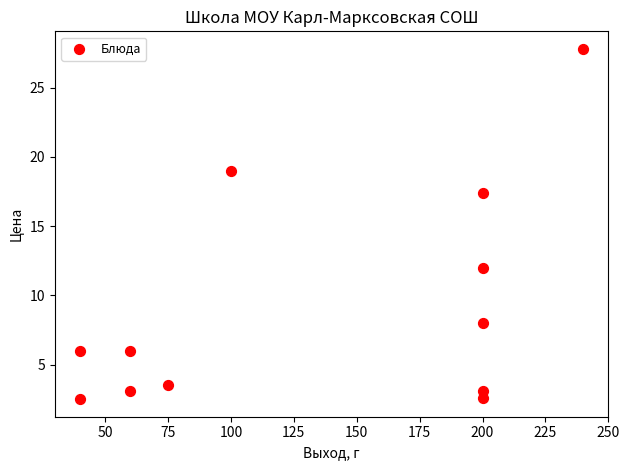

What is the average X value?

134.6